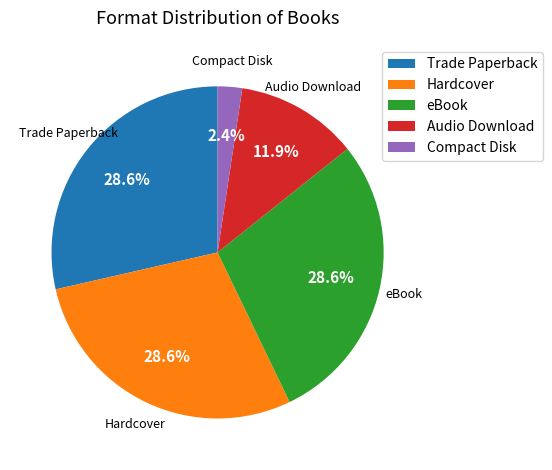

Does eBook represent more than half of the total?

No